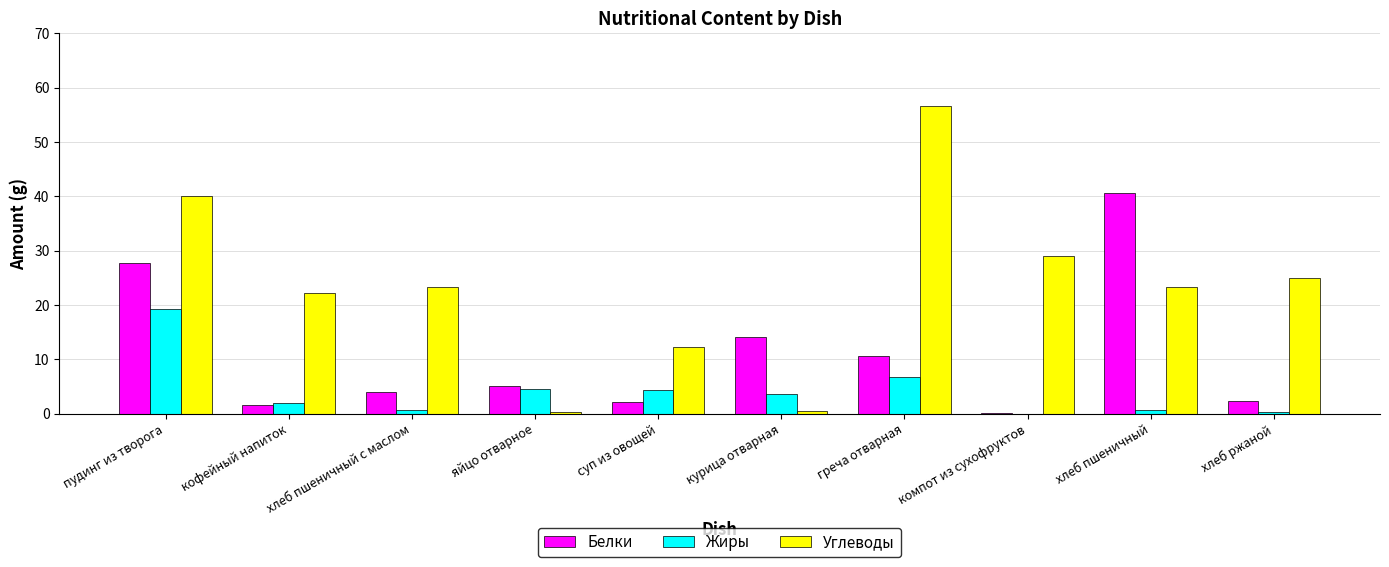

What is the average value of the Жиры series?

4.2